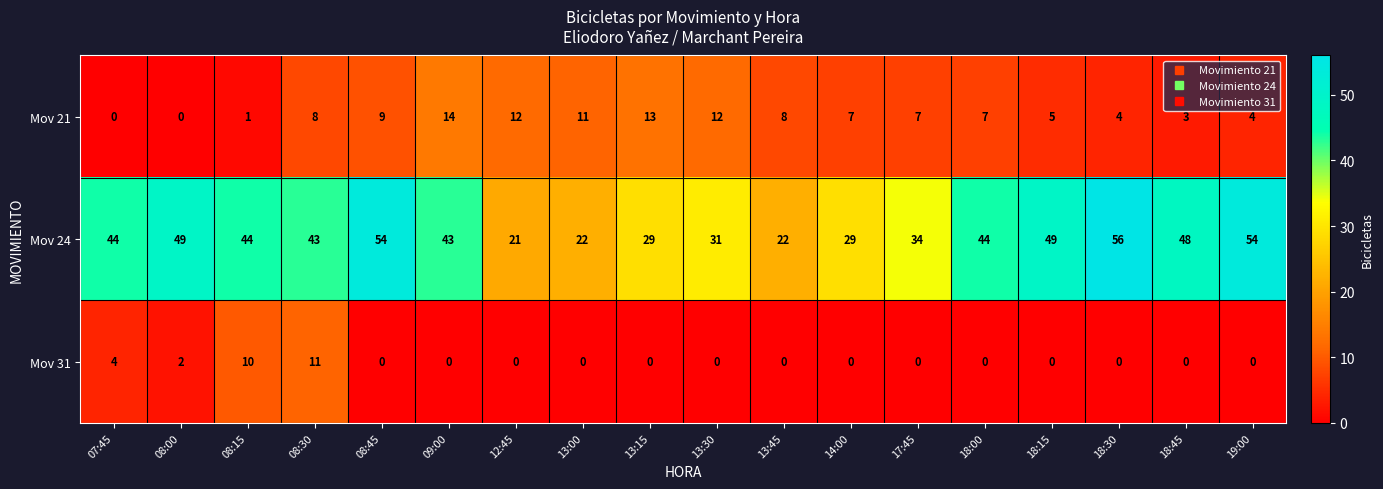

Is it true that Mov 21 equals 4 at 19:00?

True